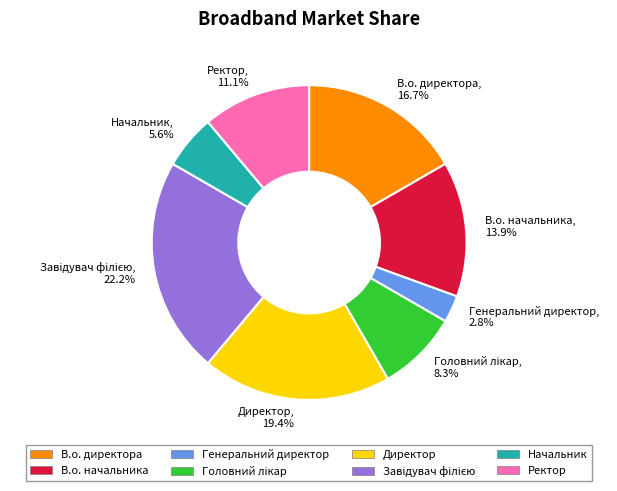

Is it true that Ректор is 11% of the pie?

True